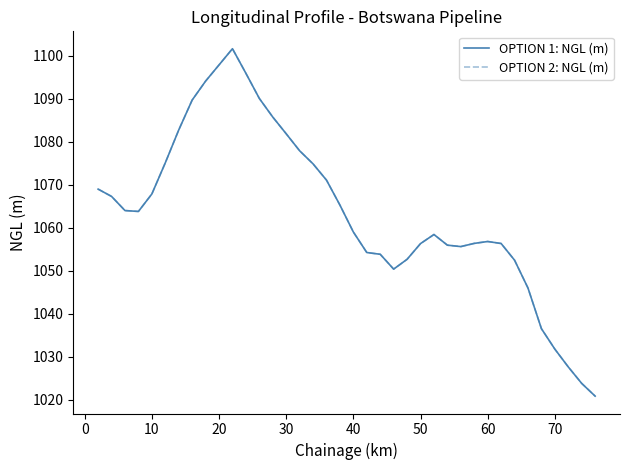

How many lines are shown in the chart?

2